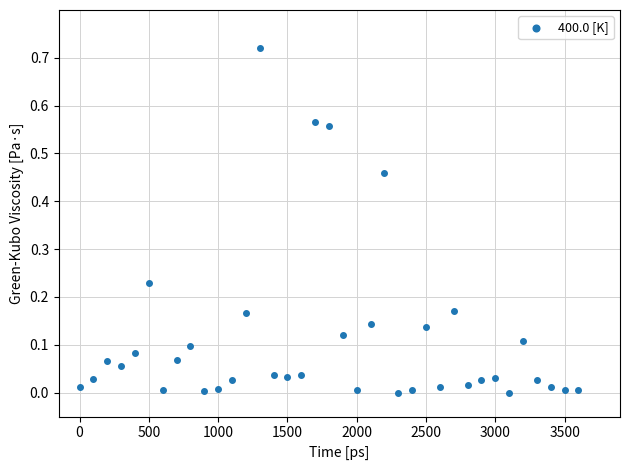

What is the range of X values (max minus min)?

3600.0